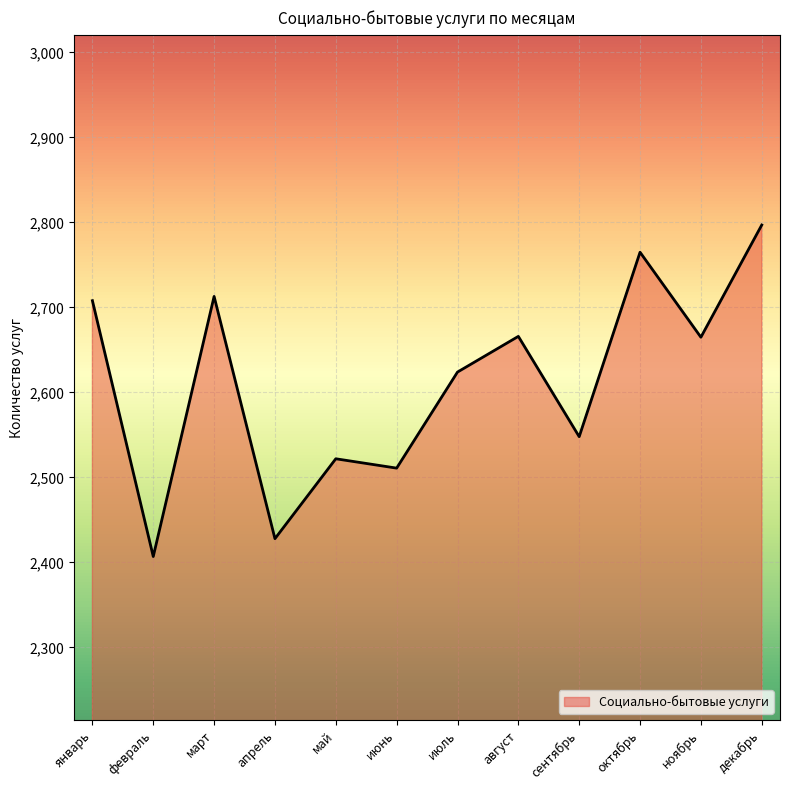

Where is the data nearest to the value 2602?

июль